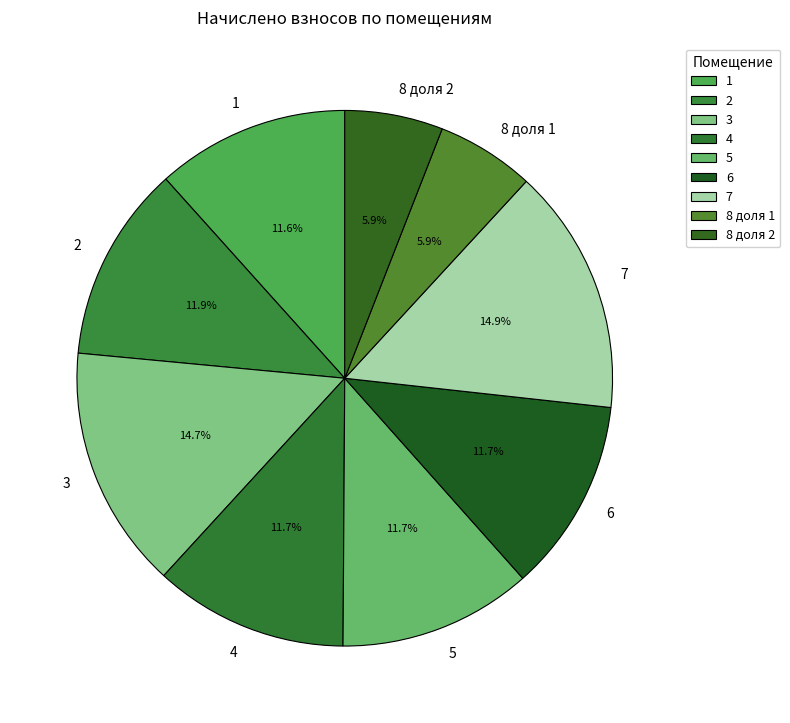

To the nearest percent, what percentage of the pie is 2?

12%